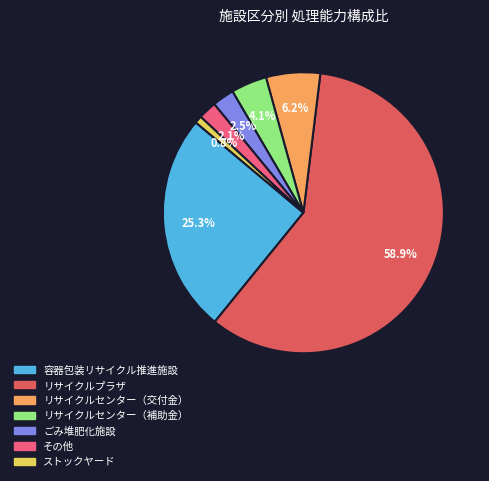

What percentage is NOT represented by リサイクルプラザ?

41.1%